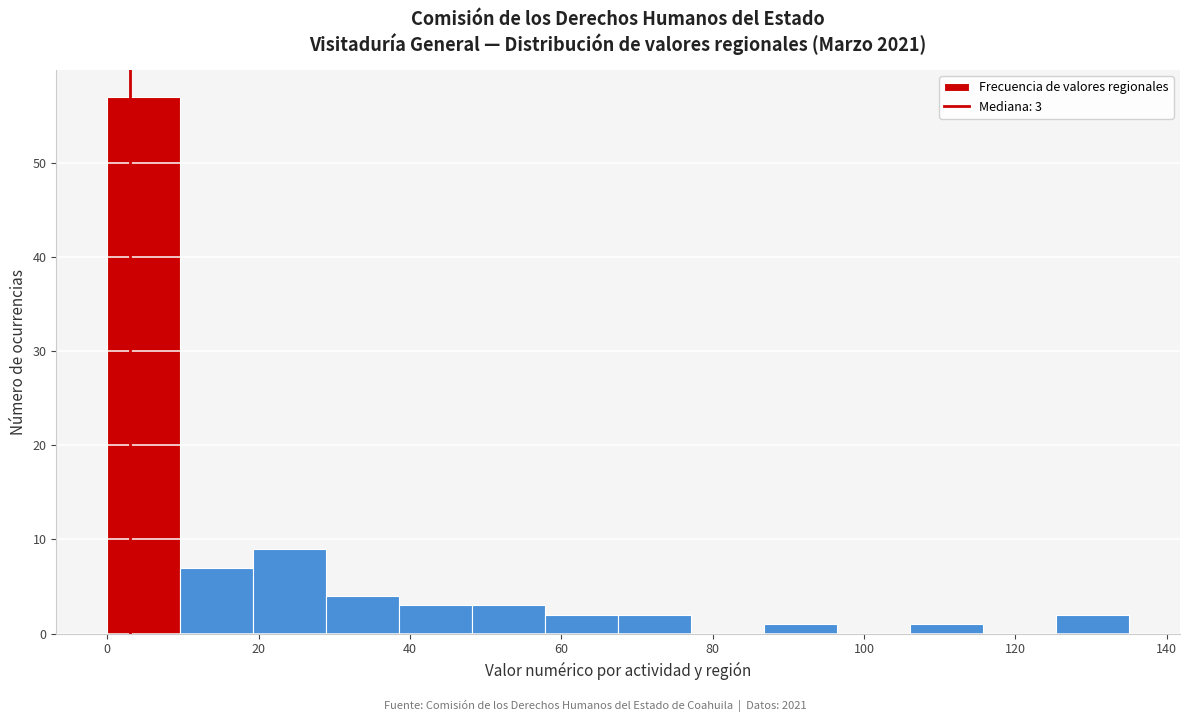

Over which range of the x-axis is the bar tallest?

0 to 10